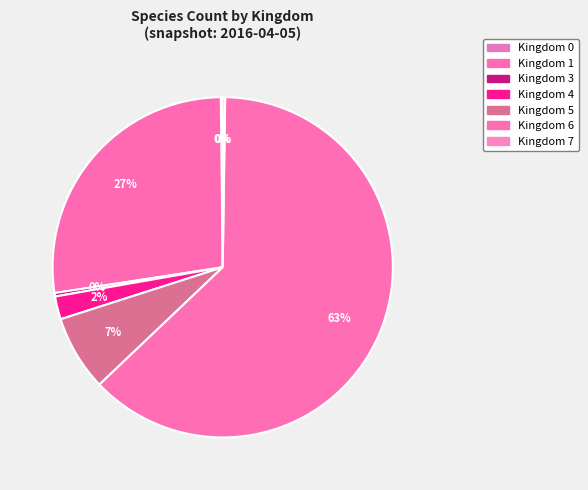

Rank the categories by value from lowest to highest.

0, 7, 3, 4, 5, 1, 6